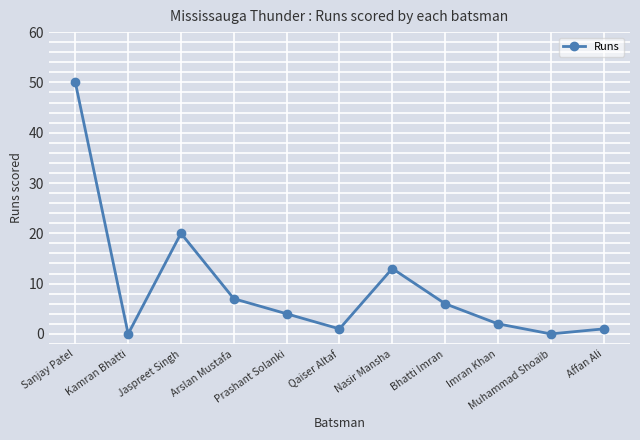

What is the sum of all values?

104